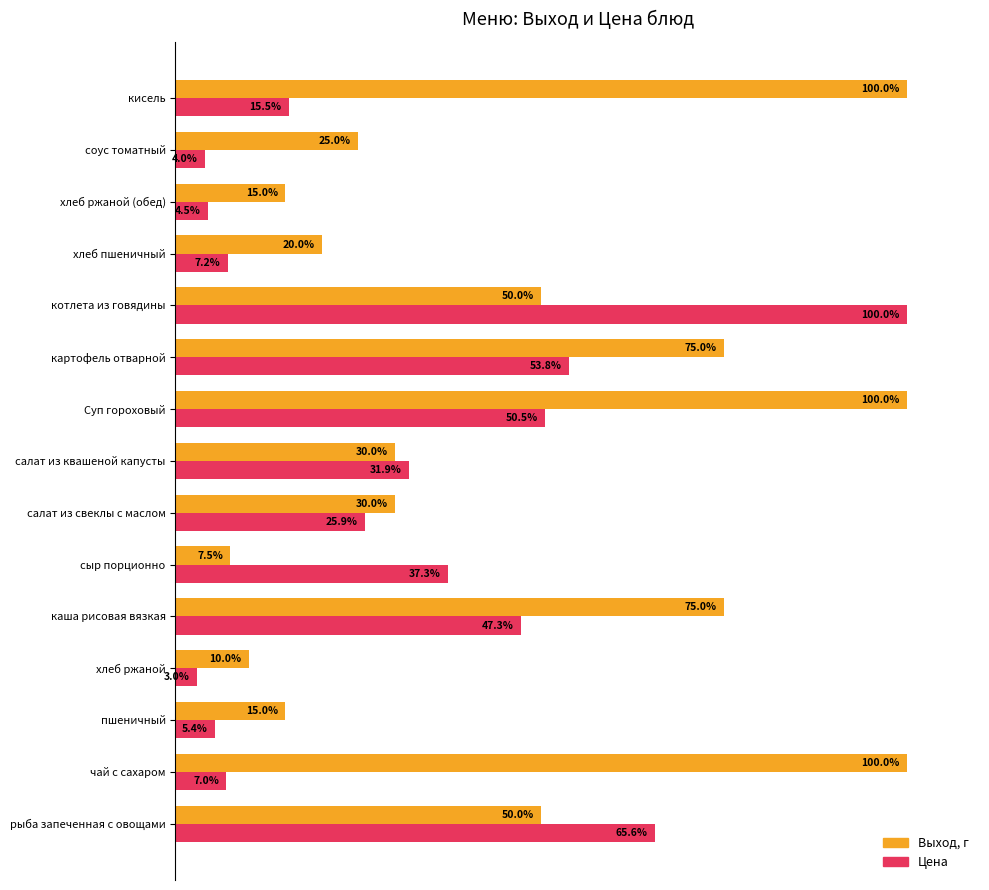

Which series has the widest spread of values?

Цена